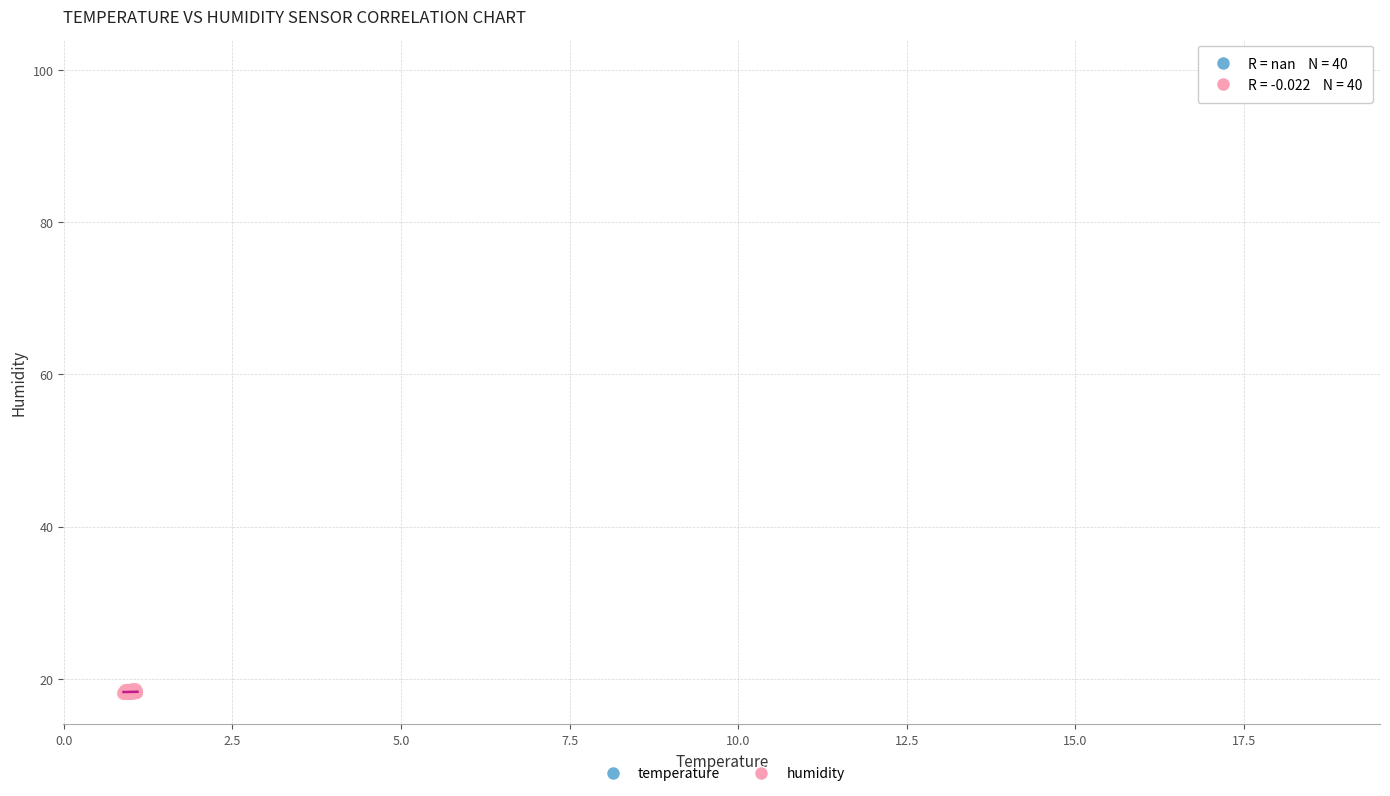

What are all the series names shown in the legend?

temperature, humidity